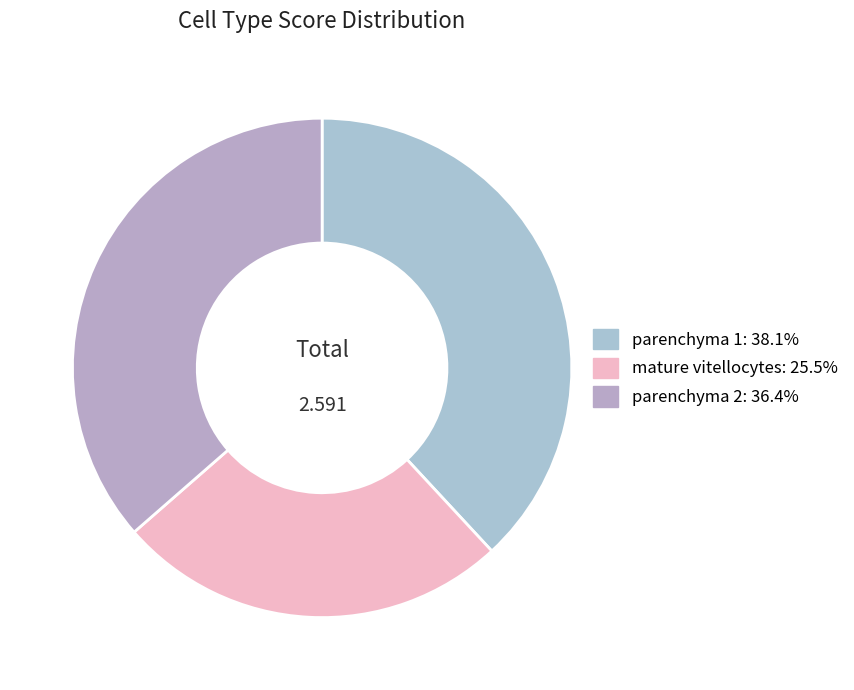

Does parenchyma 2 represent more than half of the total?

No